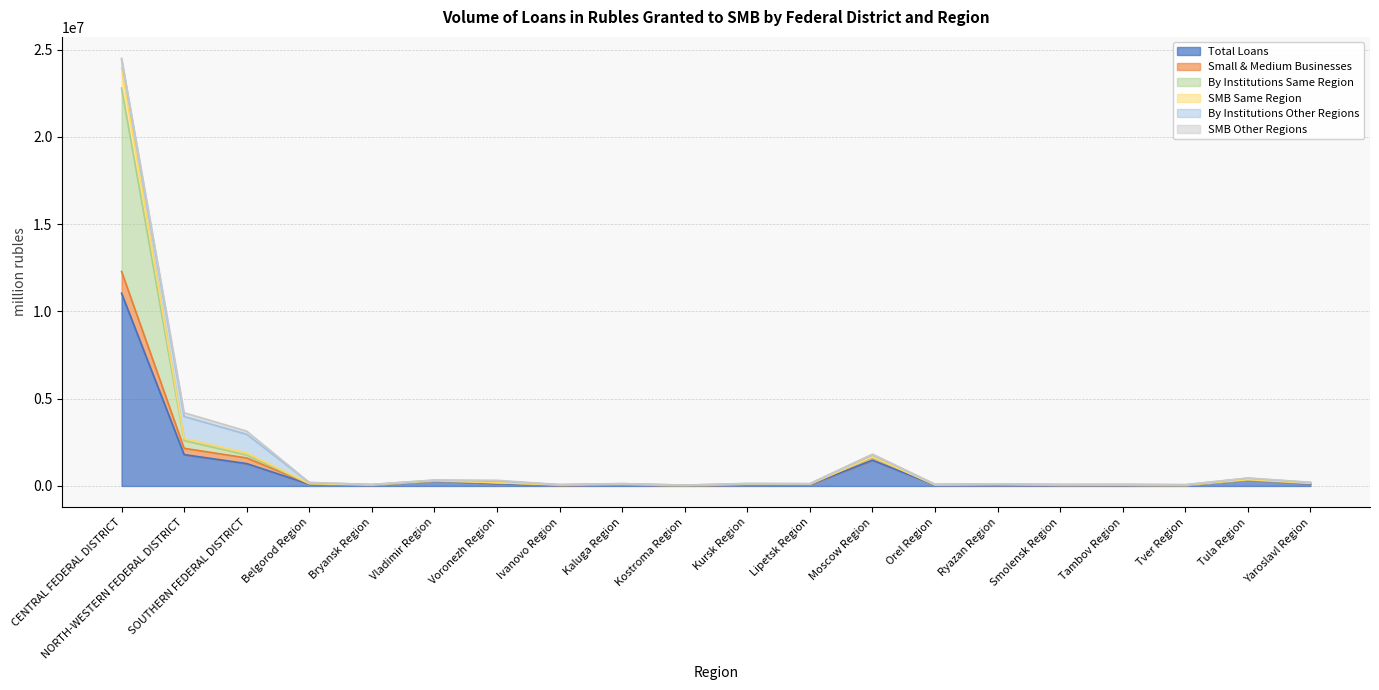

At how many categories does at least one series exceed 8216834?

1